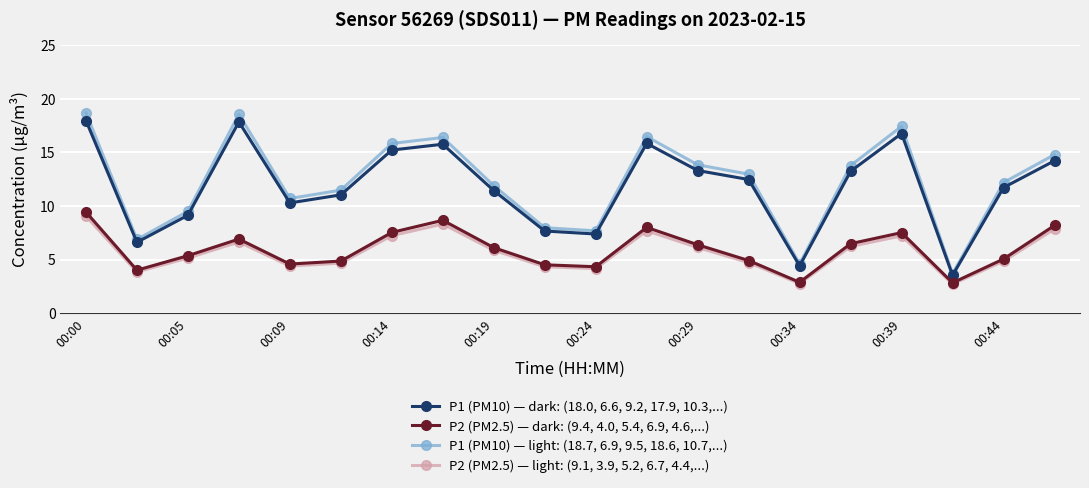

What is the value of the P2 (PM2.5) — light: (9.1, 3.9, 5.2, 6.7, 4.4,...) point at the 6th from the left?

4.7